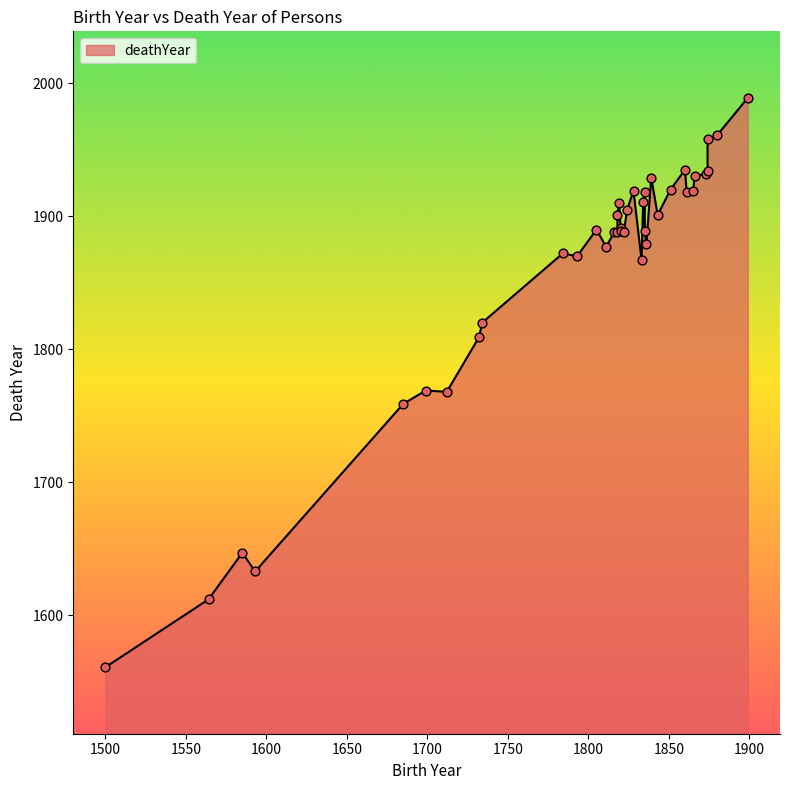

Which has a higher value, 1820 or 1865?

1865